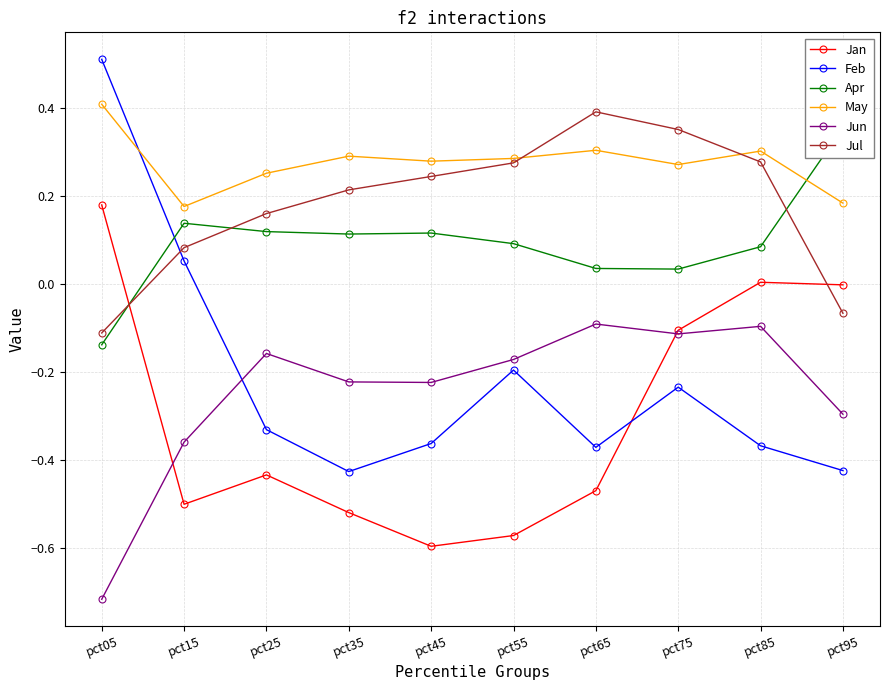

How many lines are shown in the chart?

6